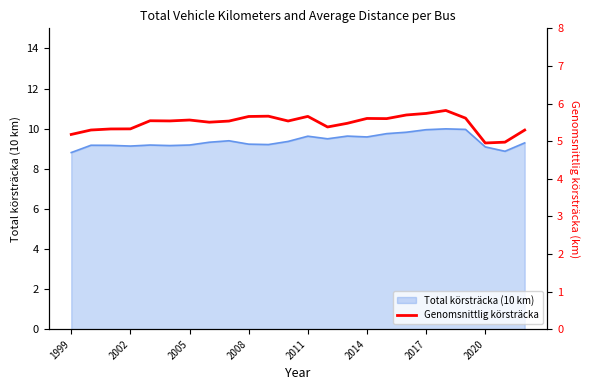

True or false: there are more than 0 points higher than both neighbors.

True